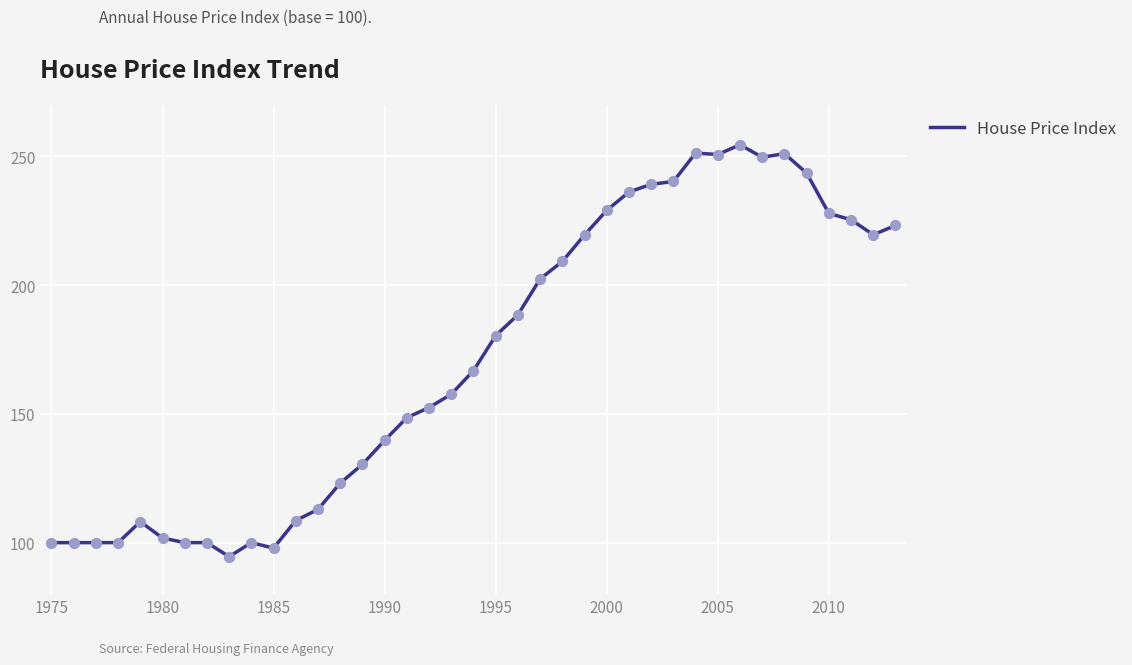

What is the greatest value displayed?

254.5